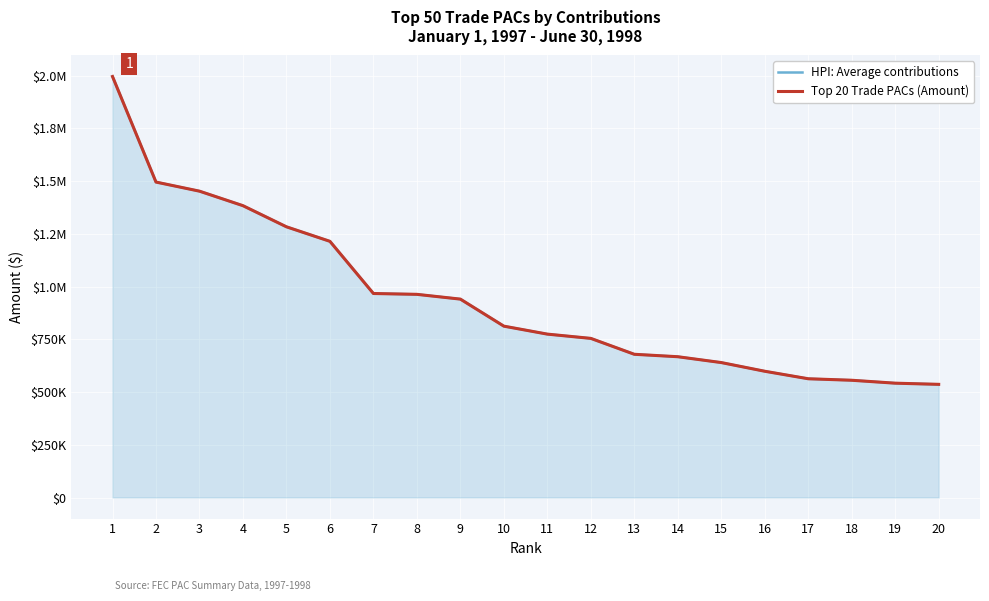

Where does the HPI: Average contributions series first go above 812515?

1